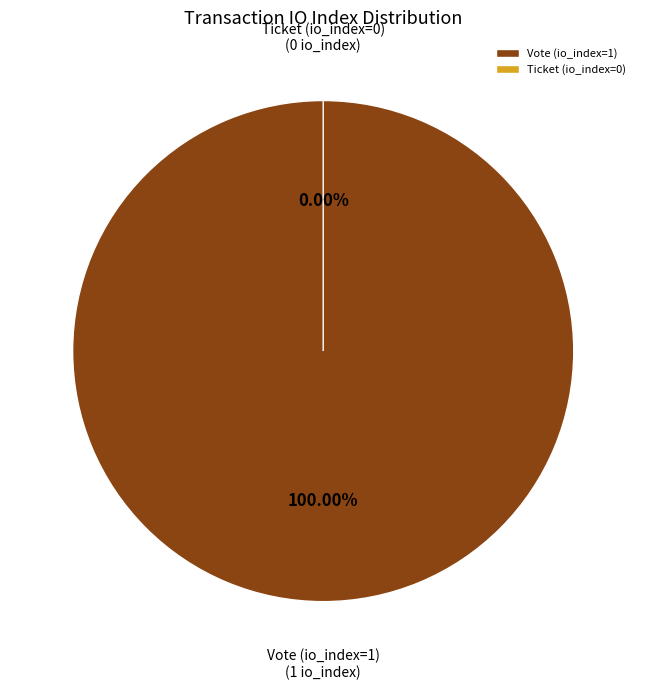

Which slice is the largest?

Vote (io_index=1)